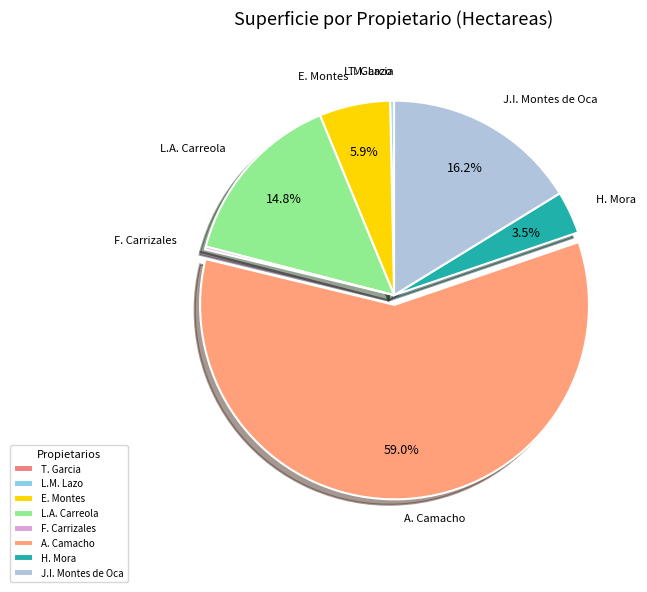

To the nearest percent, what is the average slice percentage?

12%